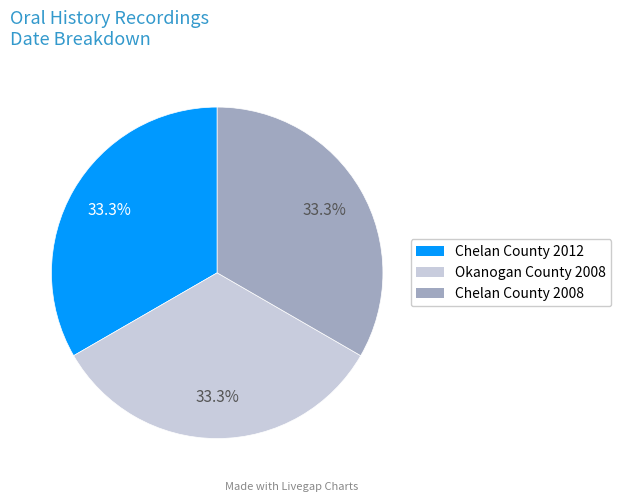

Is there any slice that represents more than half of the pie?

No